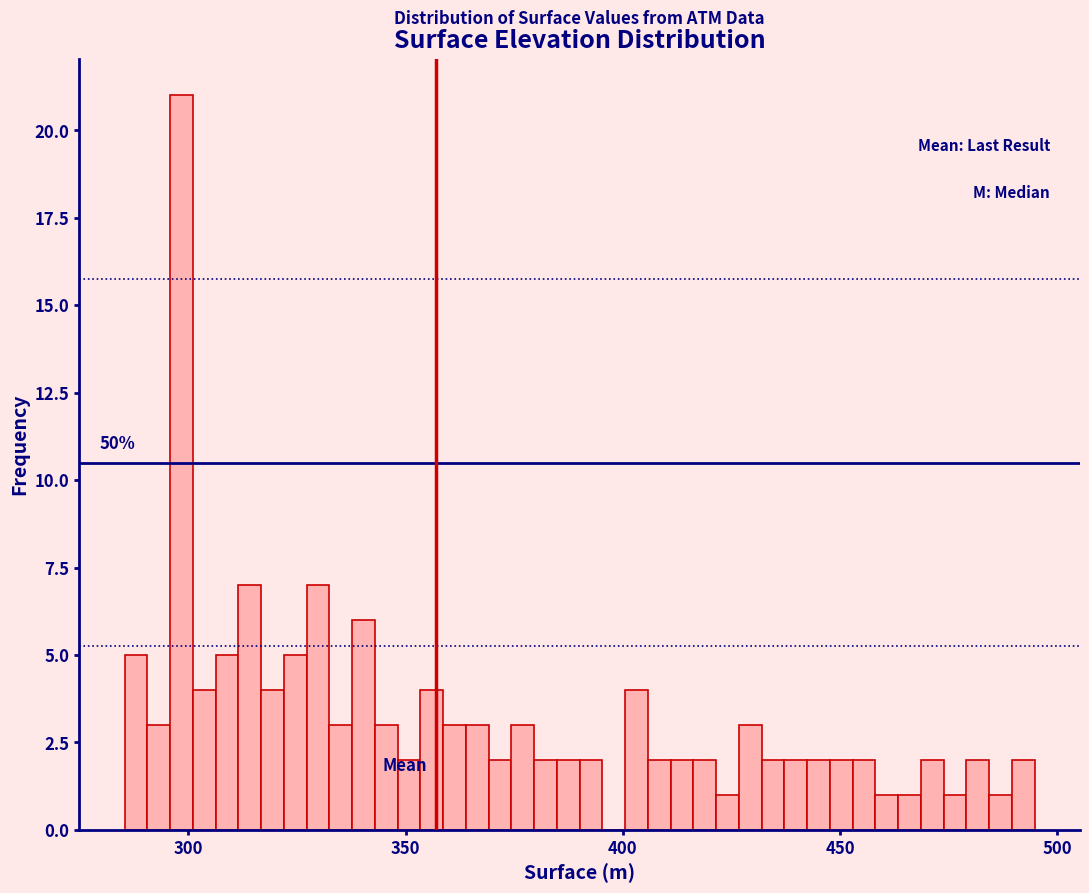

Read against the x-axis, roughly where is the centre of the tallest bar?

300